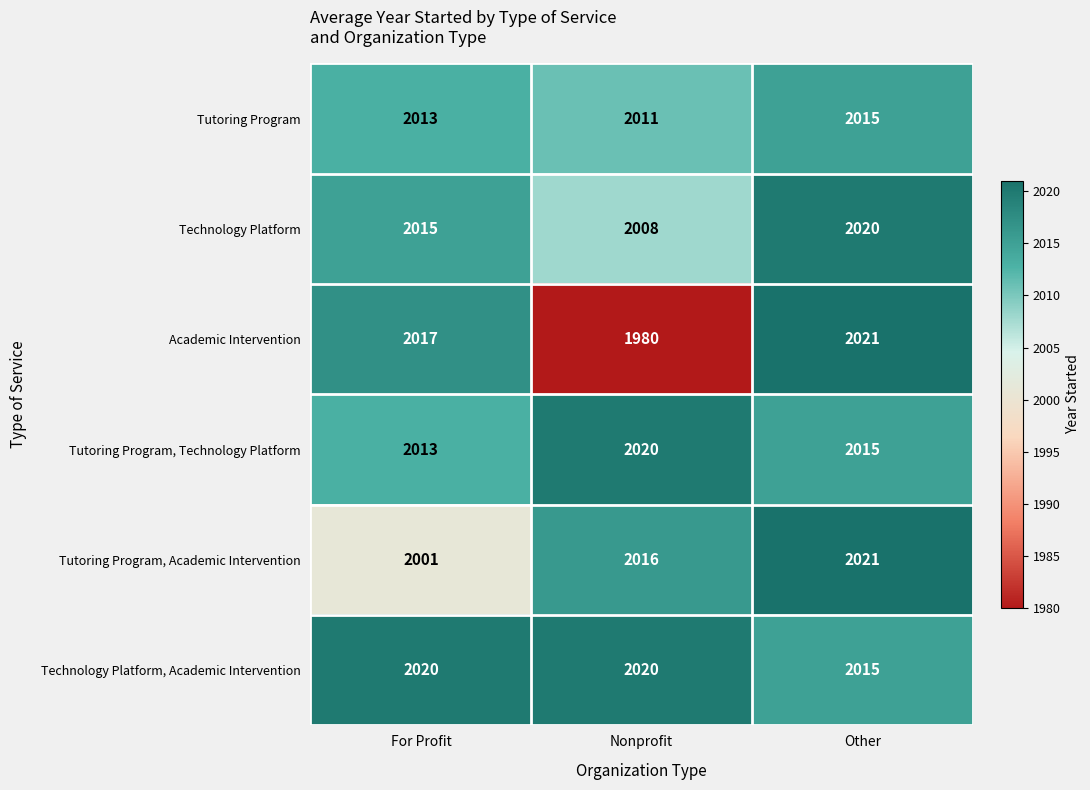

At how many categories does at least one series exceed 2009?

3